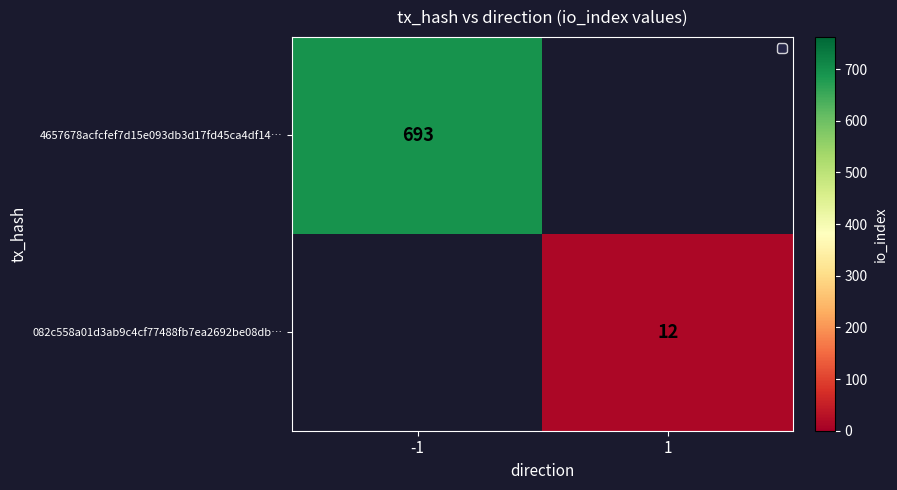

True or false: 082c558a01d3ab9c4cf77488fb7ea2692be08db… has a value of 18 at 1.

False